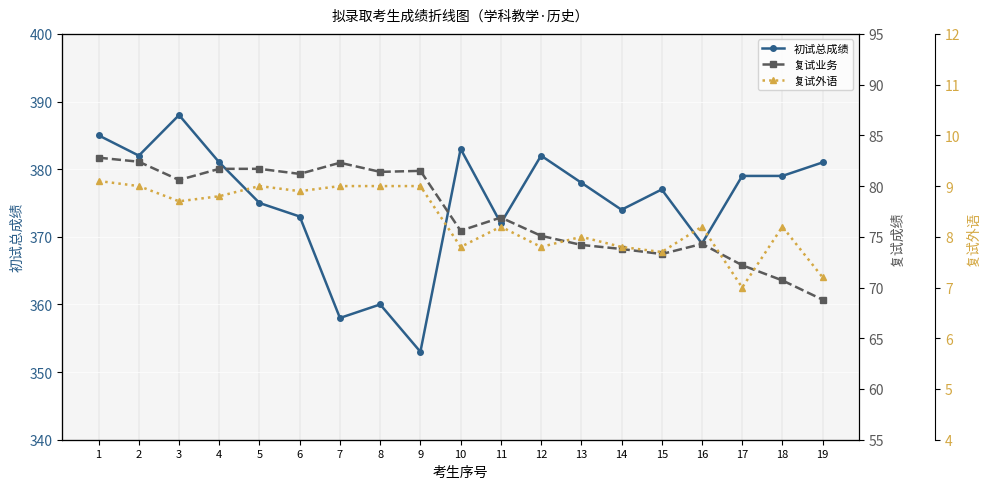

The value of 复试业务 at 9 is 34.0. True or false?

False